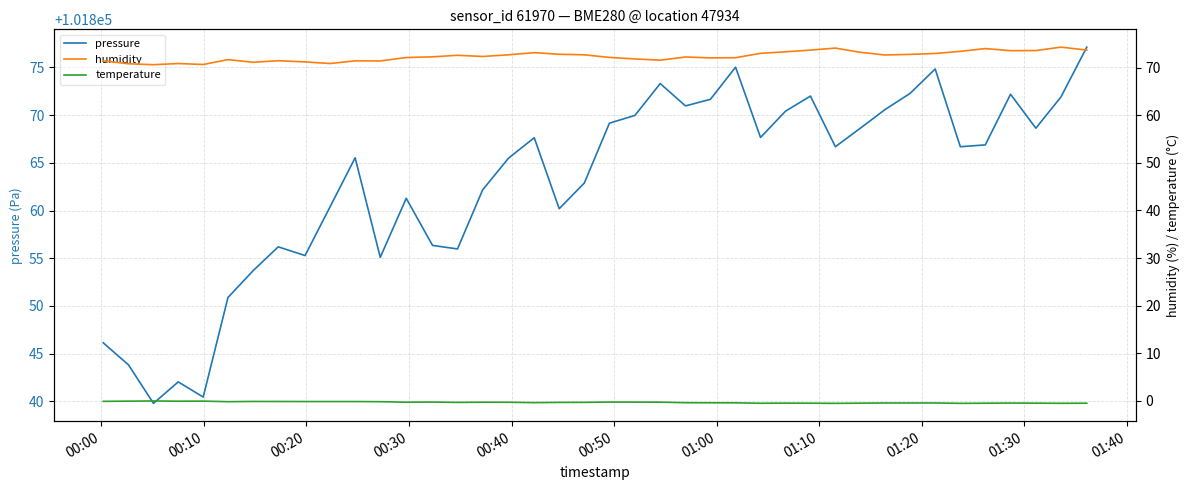

What is the value of the pressure point at the 4th from the left?

101842.0